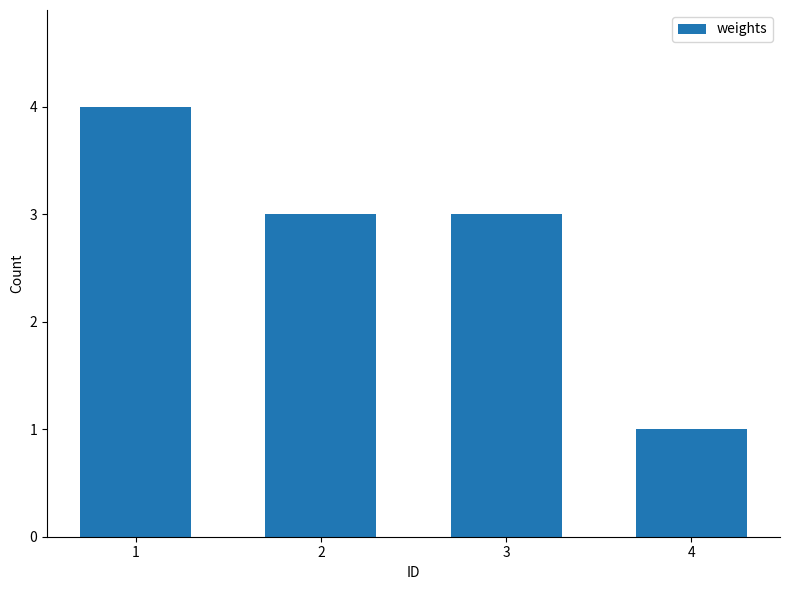

What is the maximum value shown in the chart?

4